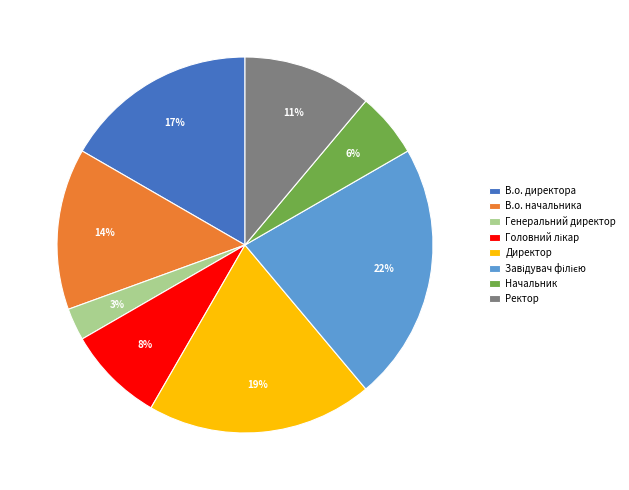

How many segments does this pie chart have?

8